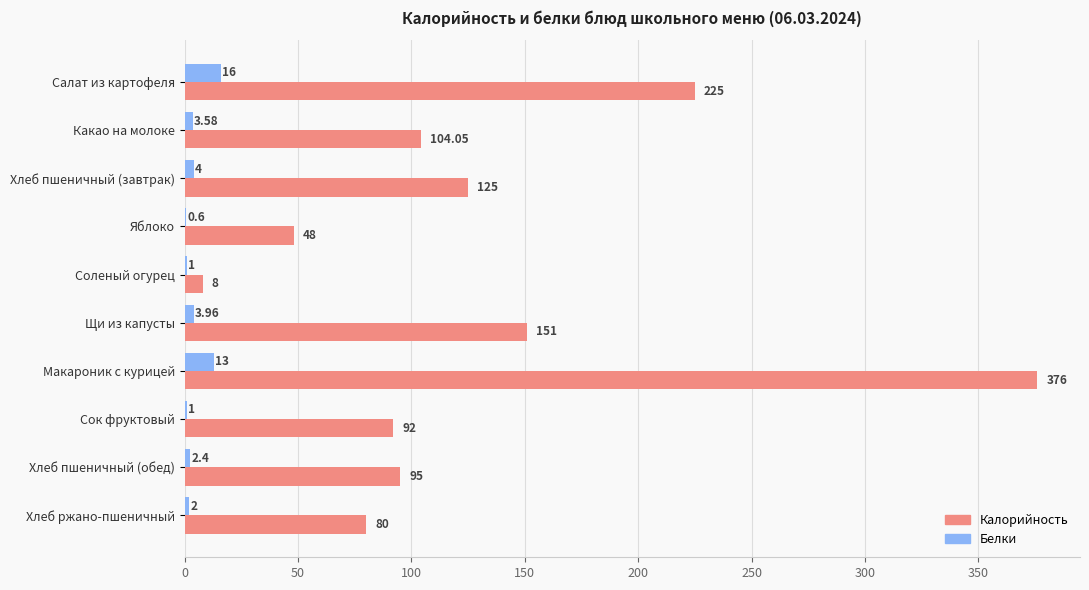

Which series changed the most between Сок фруктовый and Хлеб пшеничный (обед)?

Калорийность